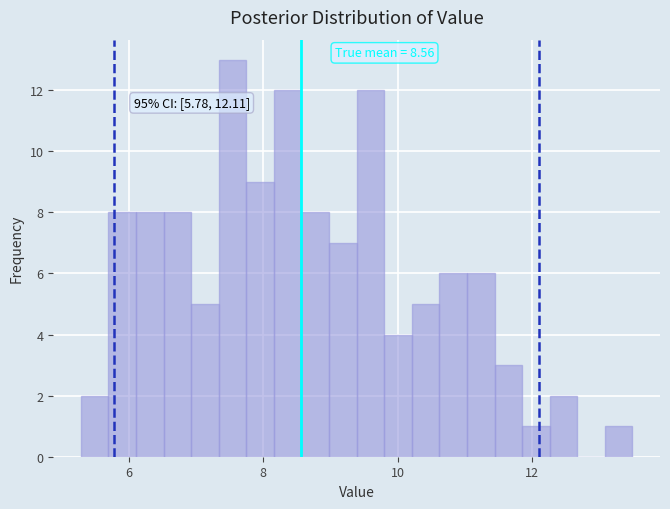

Around what value on the x-axis is the tallest bar? Give the approximate position of its centre, as read against the axis.

7.6